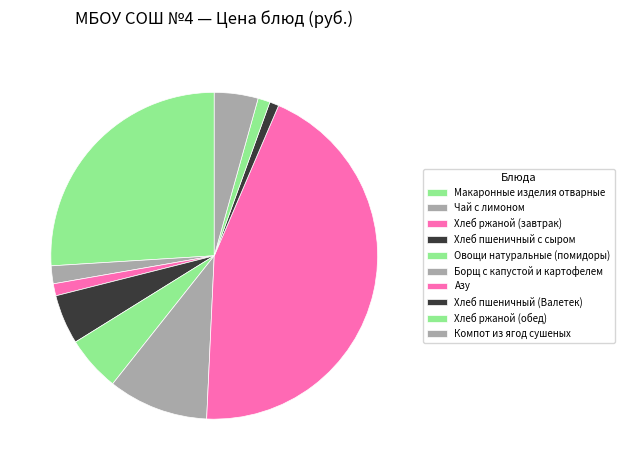

How many segments does this pie chart have?

10